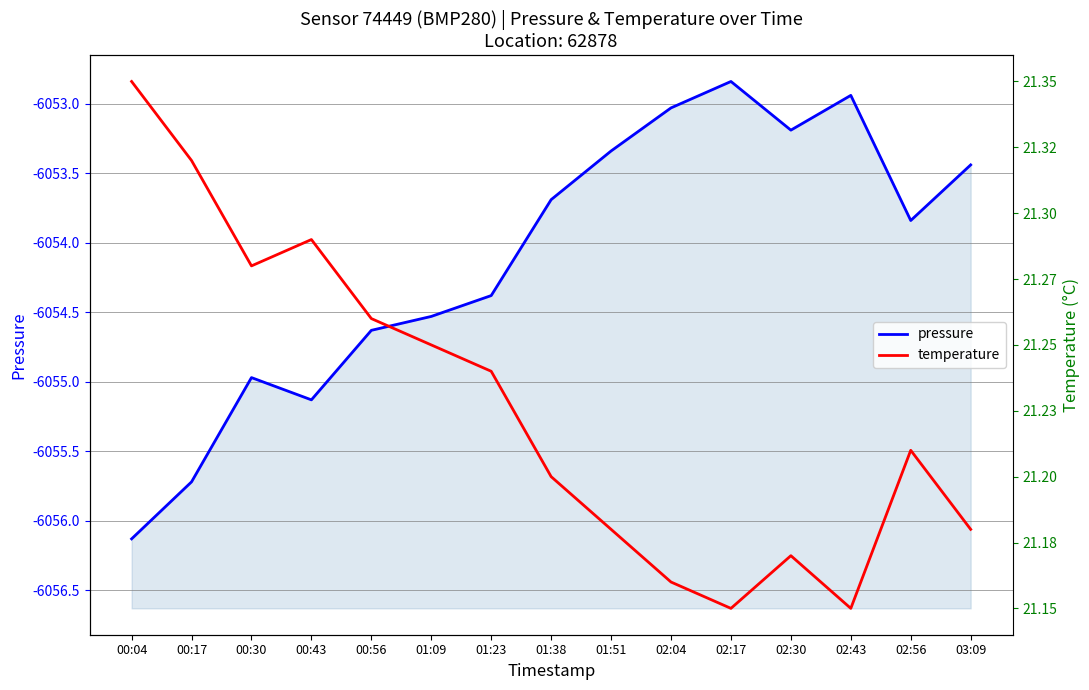

Where is pressure nearest to the value -6054?

02:56